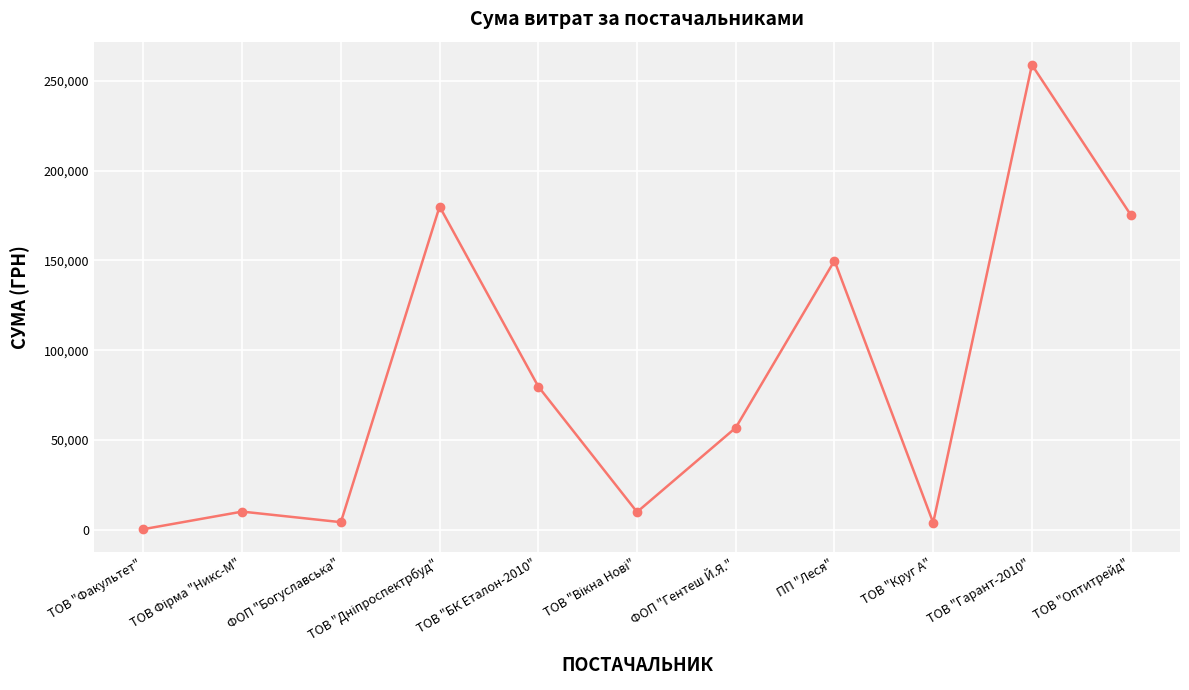

Which has a higher value, ФОП "Гентеш Й.Я." or ФОП "Богуславська"?

ФОП "Гентеш Й.Я."